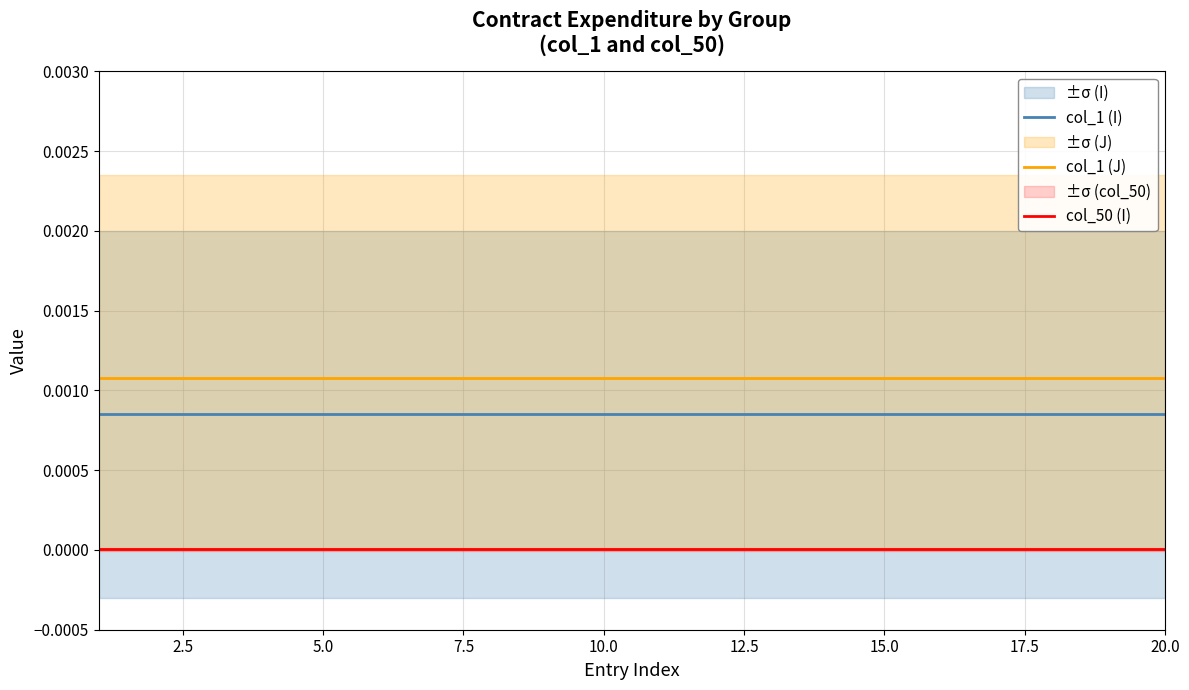

True or false: col_1 (J) and col_1 (I) cross at least once.

False